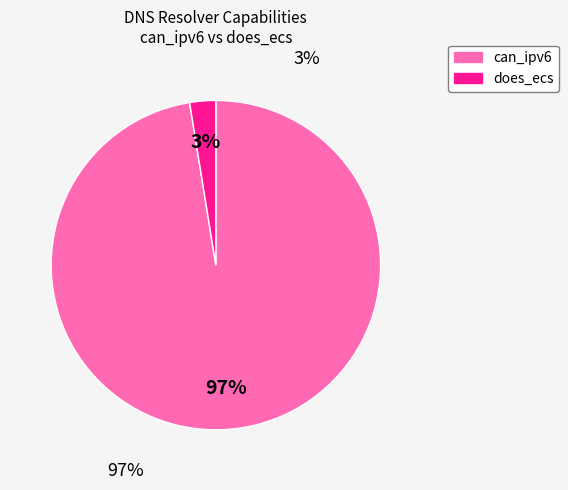

Combined, do can_ipv6 and does_ecs account for over 50%?

Yes